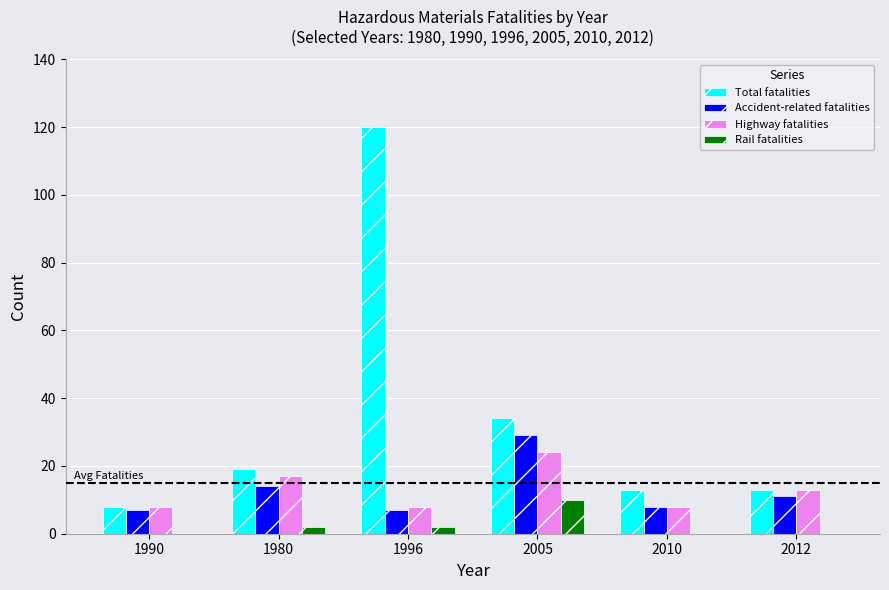

Reading left to right, transcribe all the data shown in this chart.

Total fatalities: 1990=8	1980=19	1996=120	2005=34	2010=13	2012=13
Accident-related fatalities: 1990=7	1980=14	1996=7	2005=29	2010=8	2012=11
Highway fatalities: 1990=8	1980=17	1996=8	2005=24	2010=8	2012=13
Rail fatalities: 1990=0	1980=2	1996=2	2005=10	2010=0	2012=0